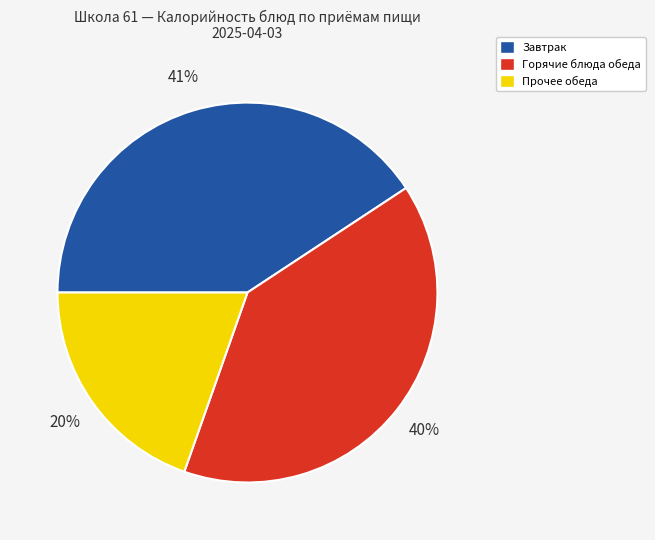

To the nearest percent, what is the average slice percentage?

33%